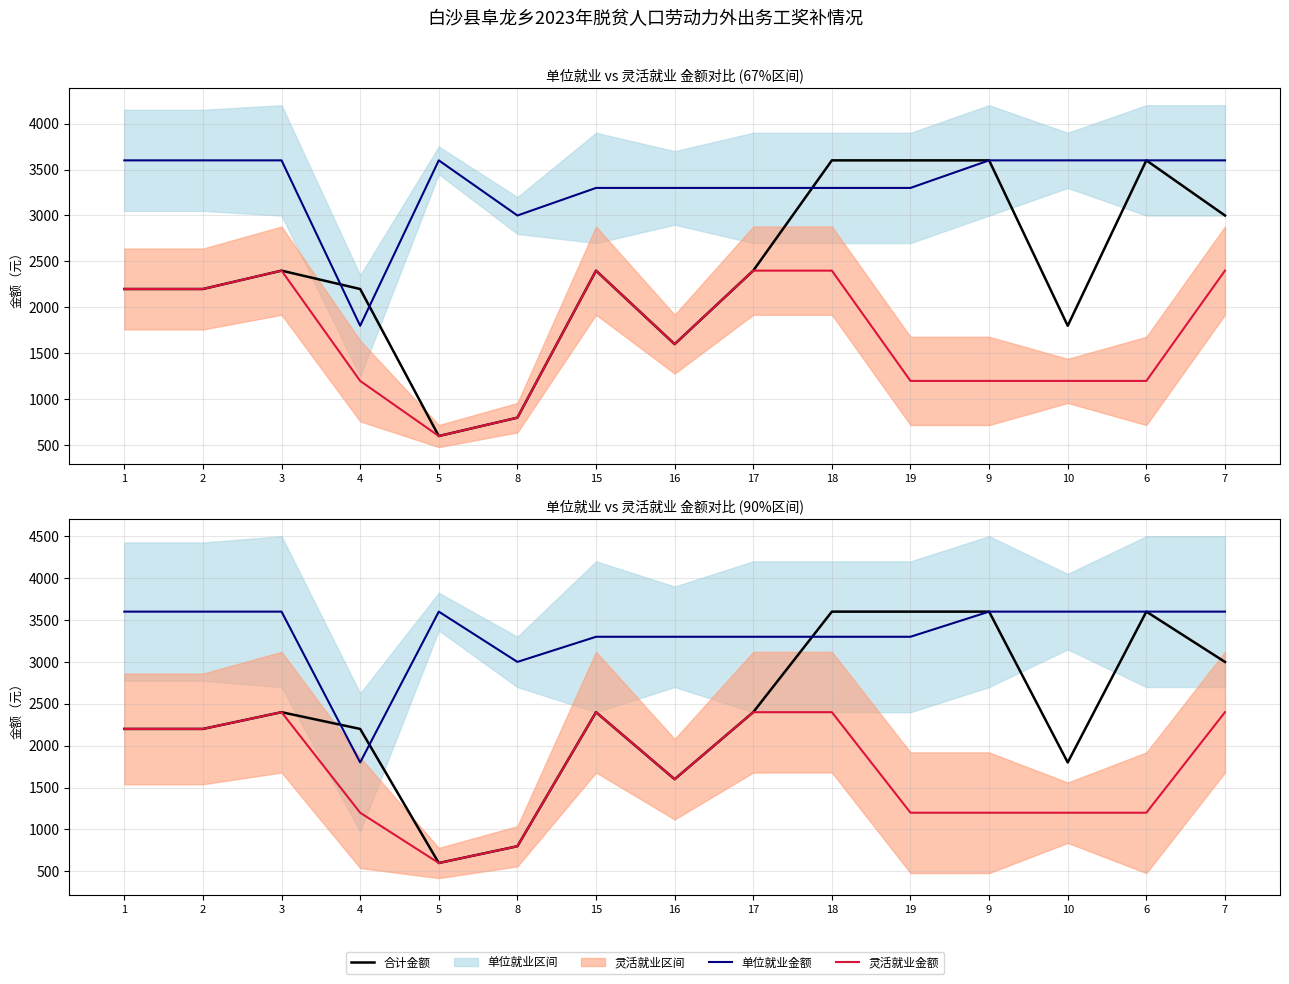

What position from the right is 6?

2